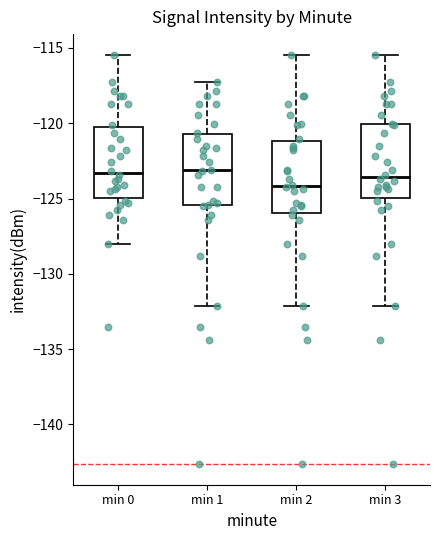

Reading left to right, read every box against the y-axis: the position of its median line, the range the box covers, and the ends of its whiskers. The values are not printed on the chart, so give them approximately, as read against the axis.

min 0: median -123.5, box -125.0 to -120.5, whiskers -128.0 to -115.5
min 1: median -123.0, box -125.5 to -120.5, whiskers -132.0 to -117.5
min 2: median -124.0, box -126.0 to -121.0, whiskers -132.0 to -115.5
min 3: median -123.5, box -125.0 to -120.0, whiskers -132.0 to -115.5